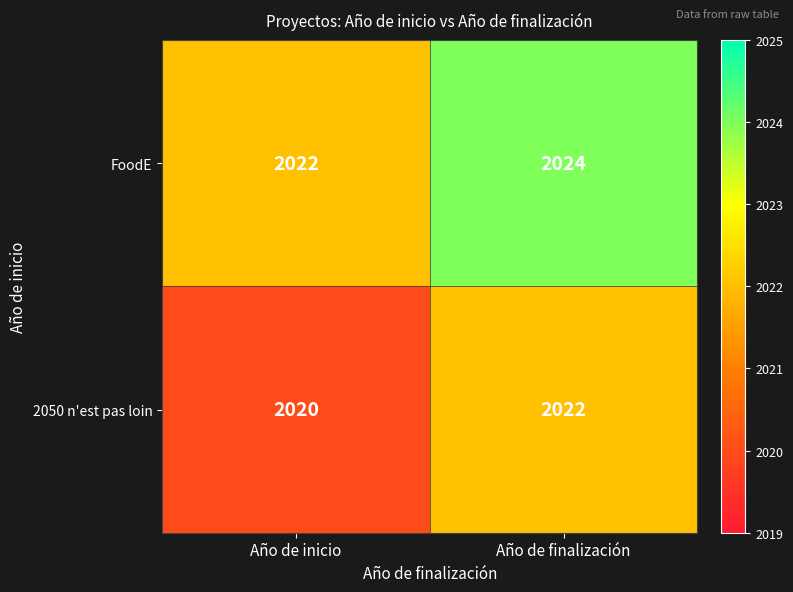

What is the average value of the 2050 n'est pas loin series?

2021